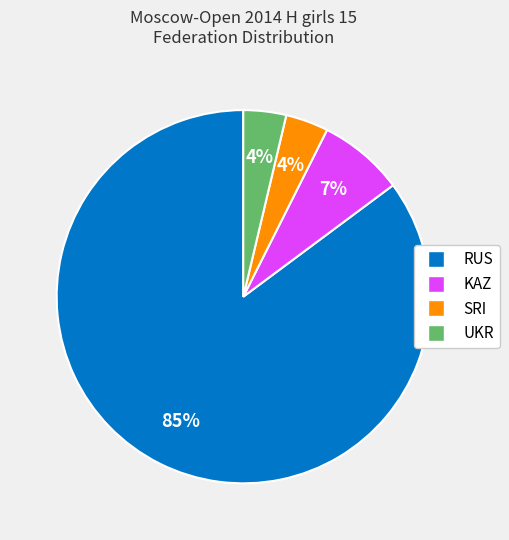

How many segments does this pie chart have?

4